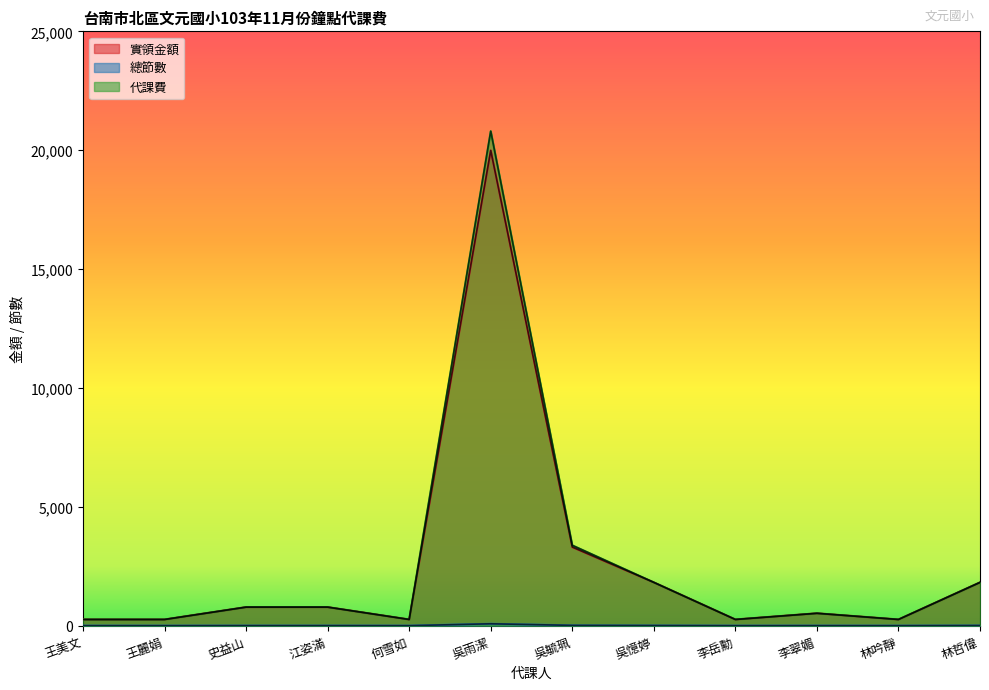

What is the difference between the maximum and minimum values in the 實領金額 series?

19730